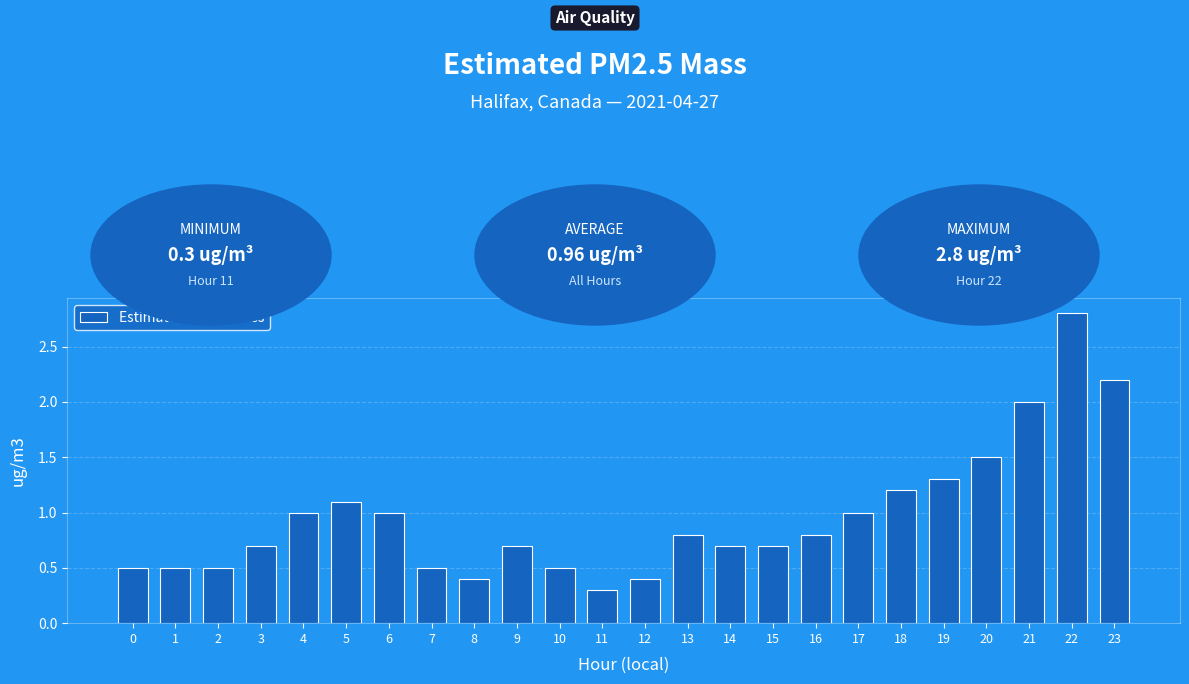

How many bars are there in total?

24